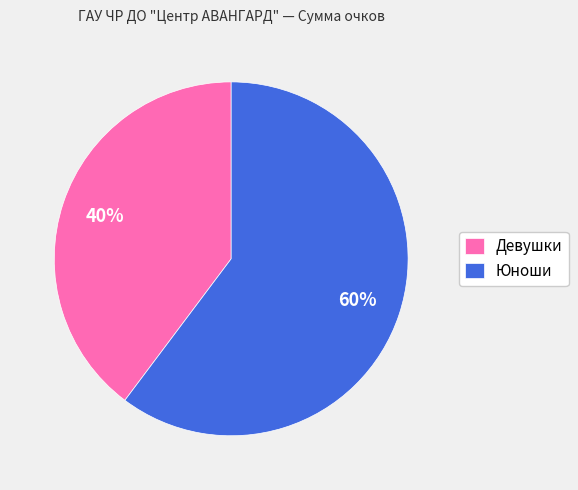

To the nearest percent, what portion does Девушки represent?

40%